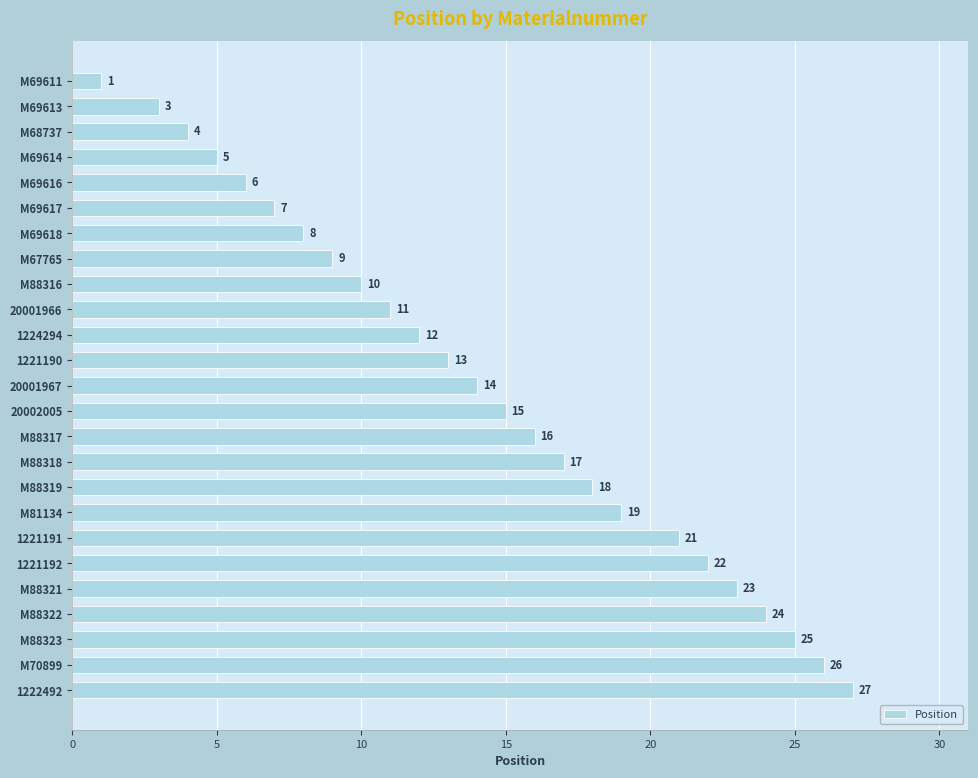

List the labels in order of value, largest first.

1222492, M70899, M88323, M88322, M88321, 1221192, 1221191, M81134, M88319, M88318, M88317, 20002005, 20001967, 1221190, 1224294, 20001966, M88316, M67765, M69618, M69617, M69616, M69614, M68737, M69613, M69611